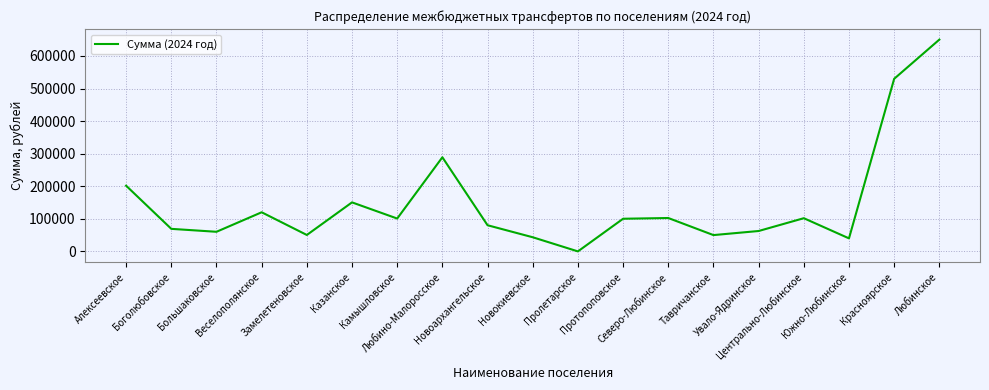

Between Протопоповское and Алексеевское, which is larger?

Алексеевское